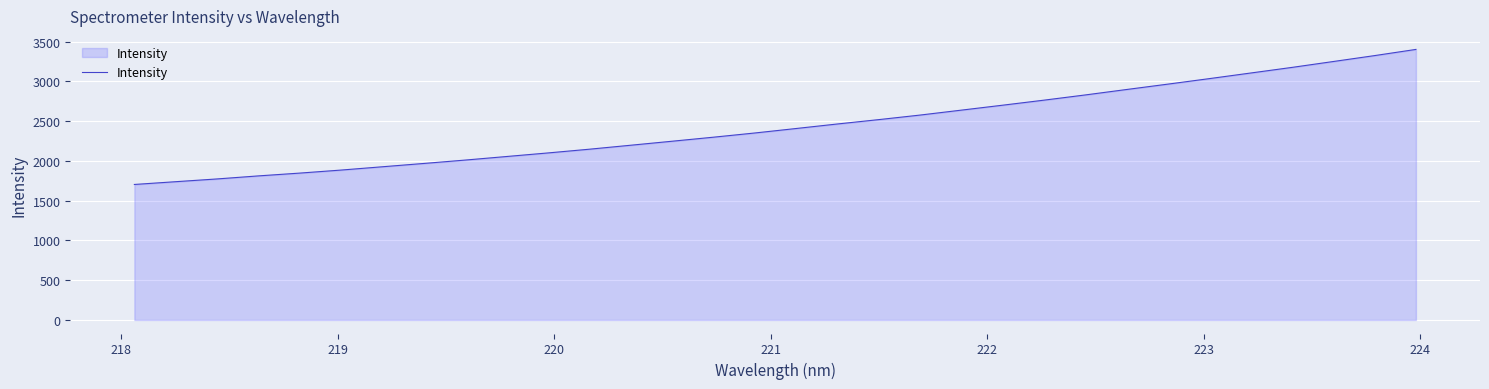

What is the difference between the maximum and minimum values?

1698.8